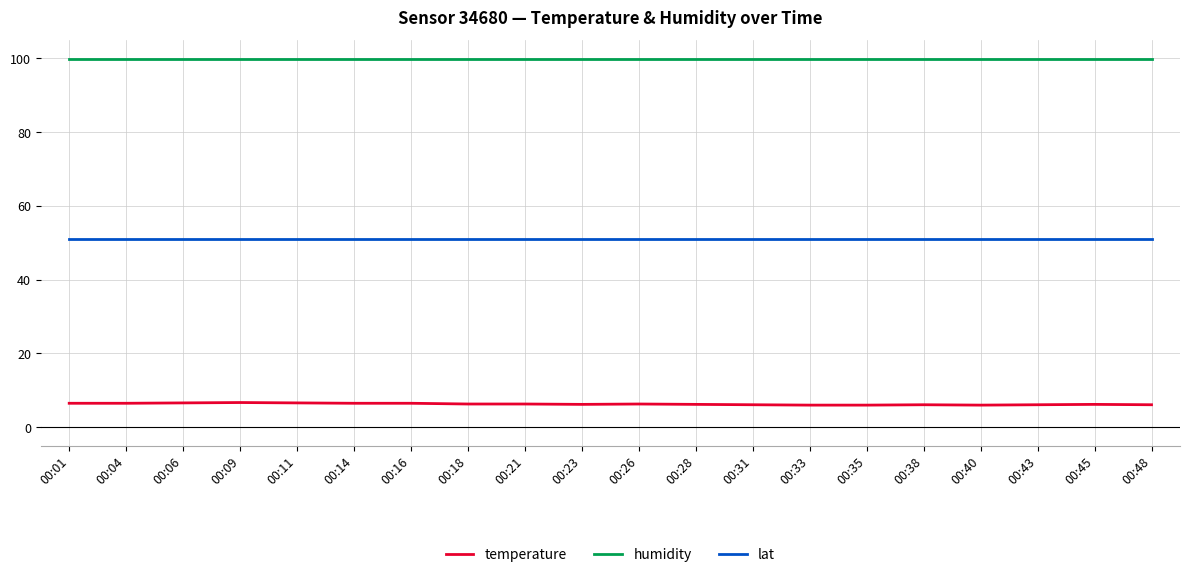

What is the smallest value displayed?

6.0